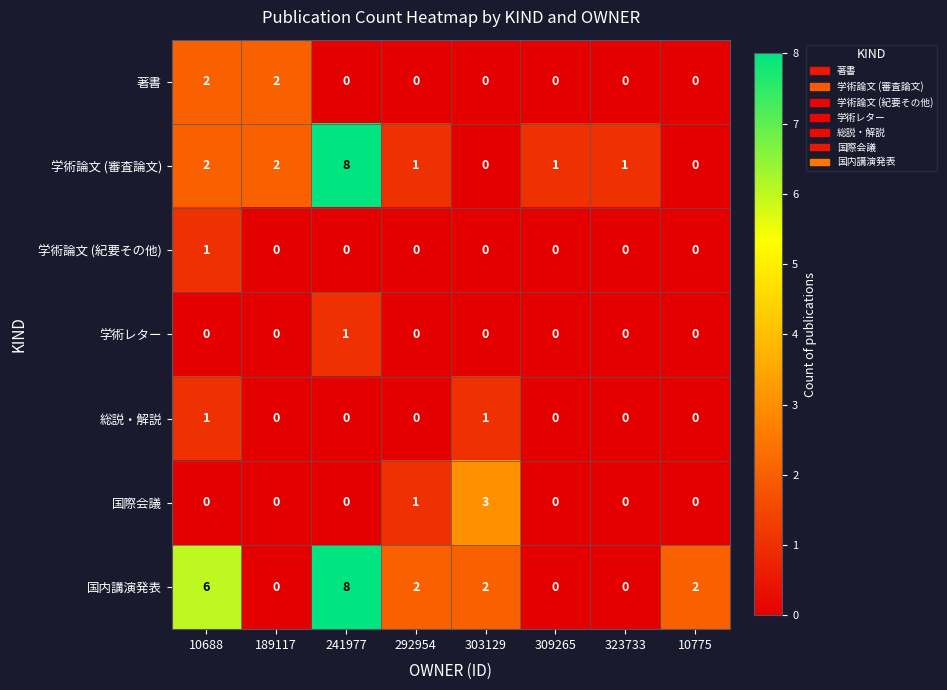

What is the greatest value displayed?

8